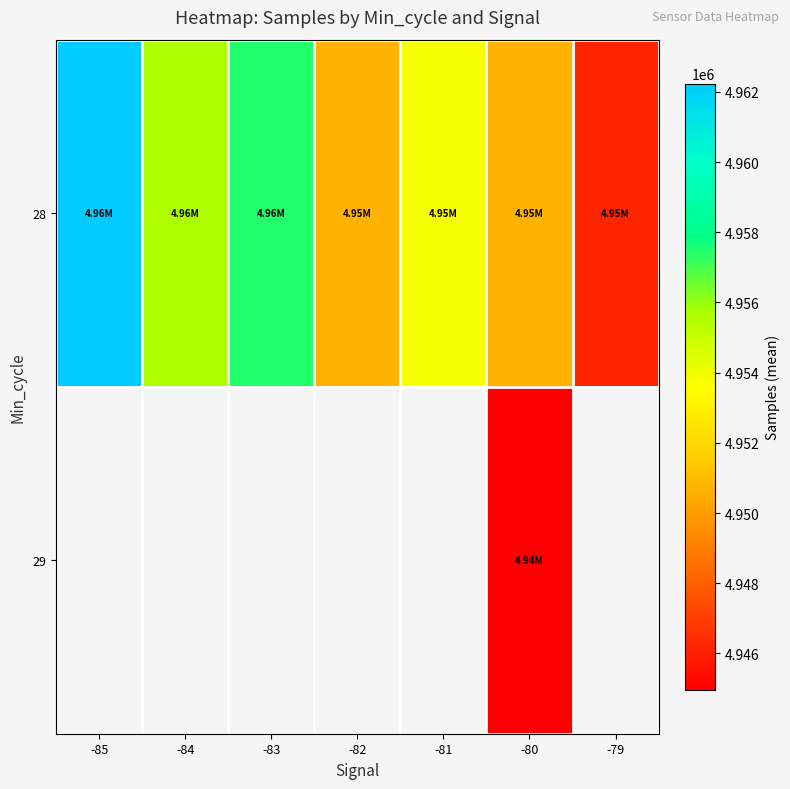

How many series are shown in this chart?

2